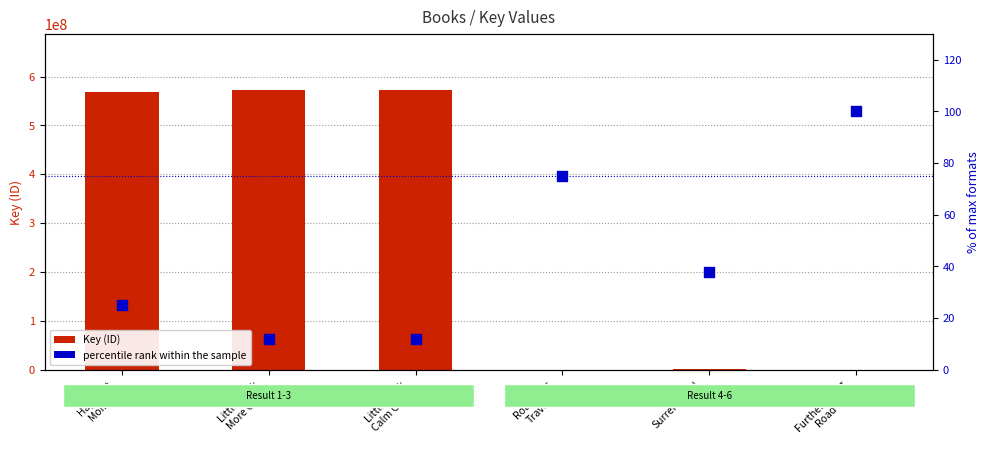

Which series reaches the maximum Y coordinate?

Key (ID)